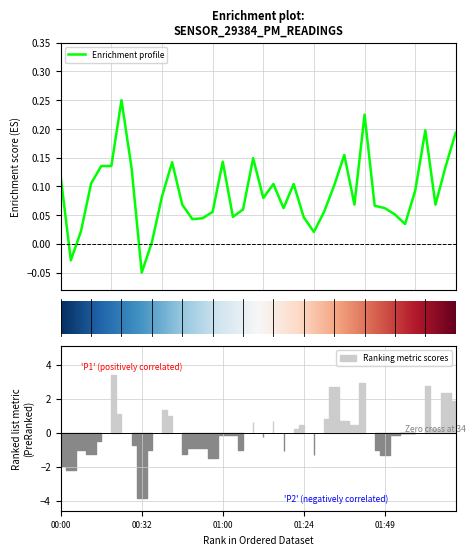

How many interior local peaks (higher than both neighbors) does the data have?

9